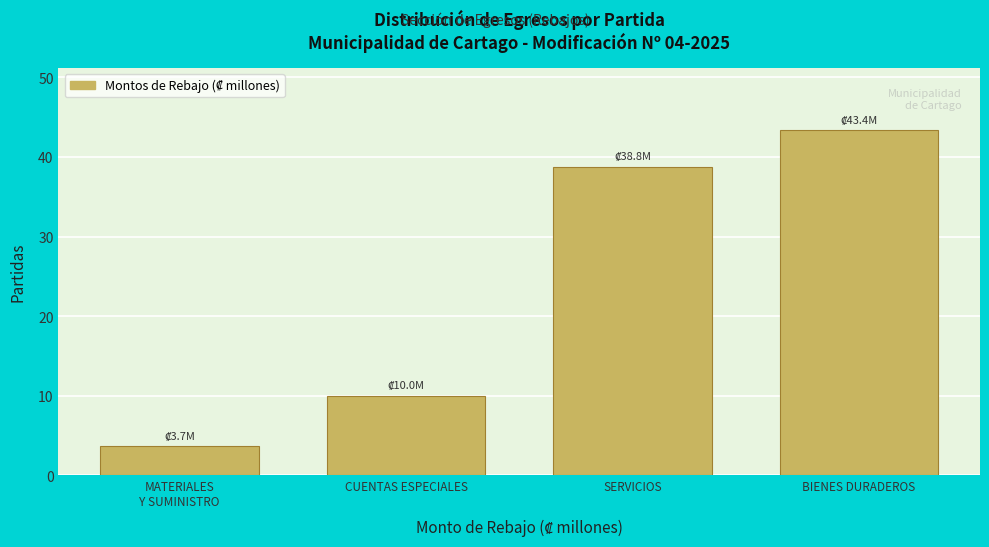

Reading left to right, what are all the values shown in this chart?

3.7	10.0	38.8	43.4